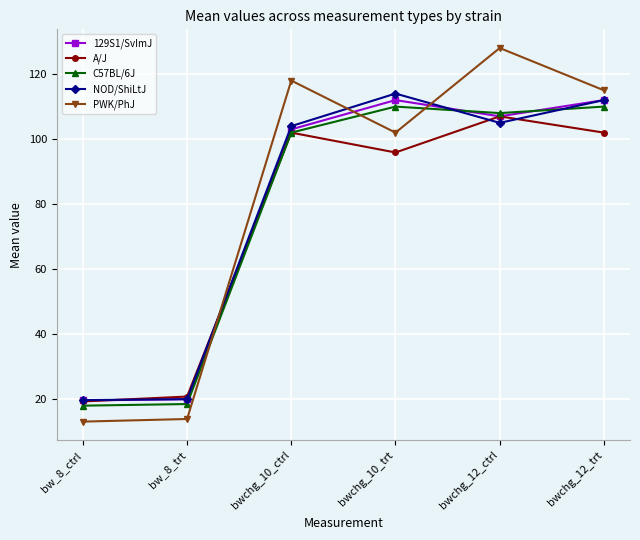

In 129S1/SvImJ, how many points are lower than both neighbors (excluding endpoints)?

1